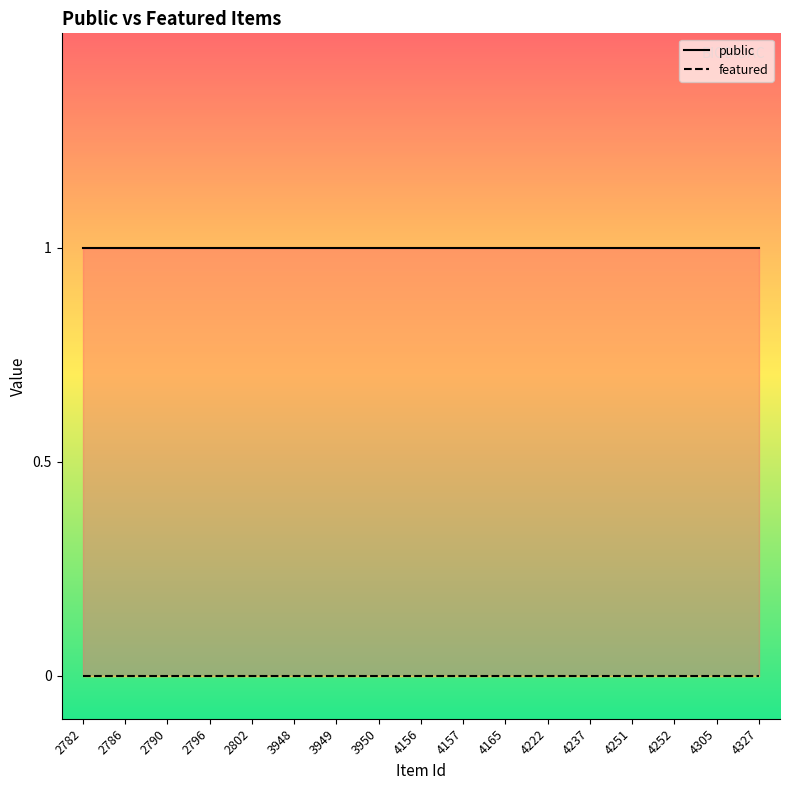

At which category does the chart reach its peak across all series?

2782